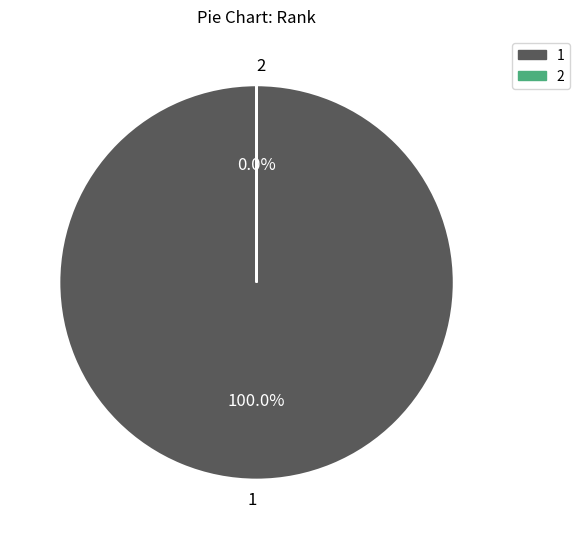

What percentage is the 1 slice, to the nearest percent?

100%